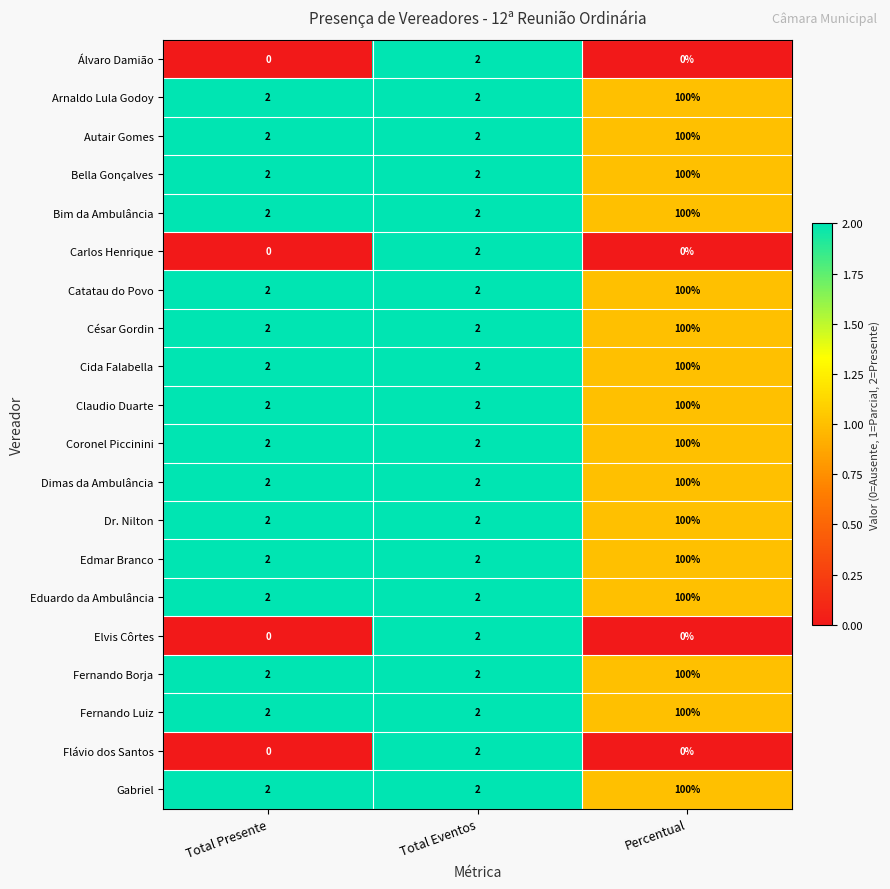

Is the value of Catatau do Povo at Percentual greater than the value of Fernando Borja at Total Eventos?

Yes